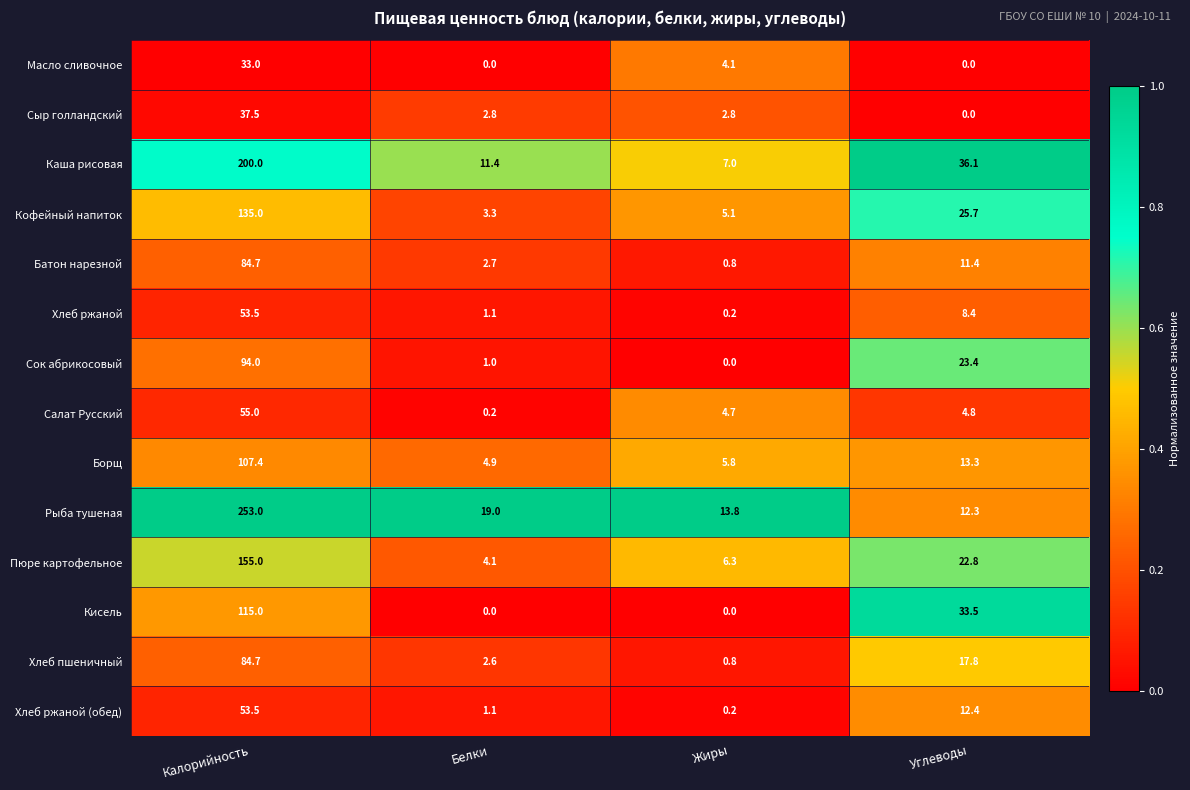

What is the sum of all Батон нарезной values?

99.6